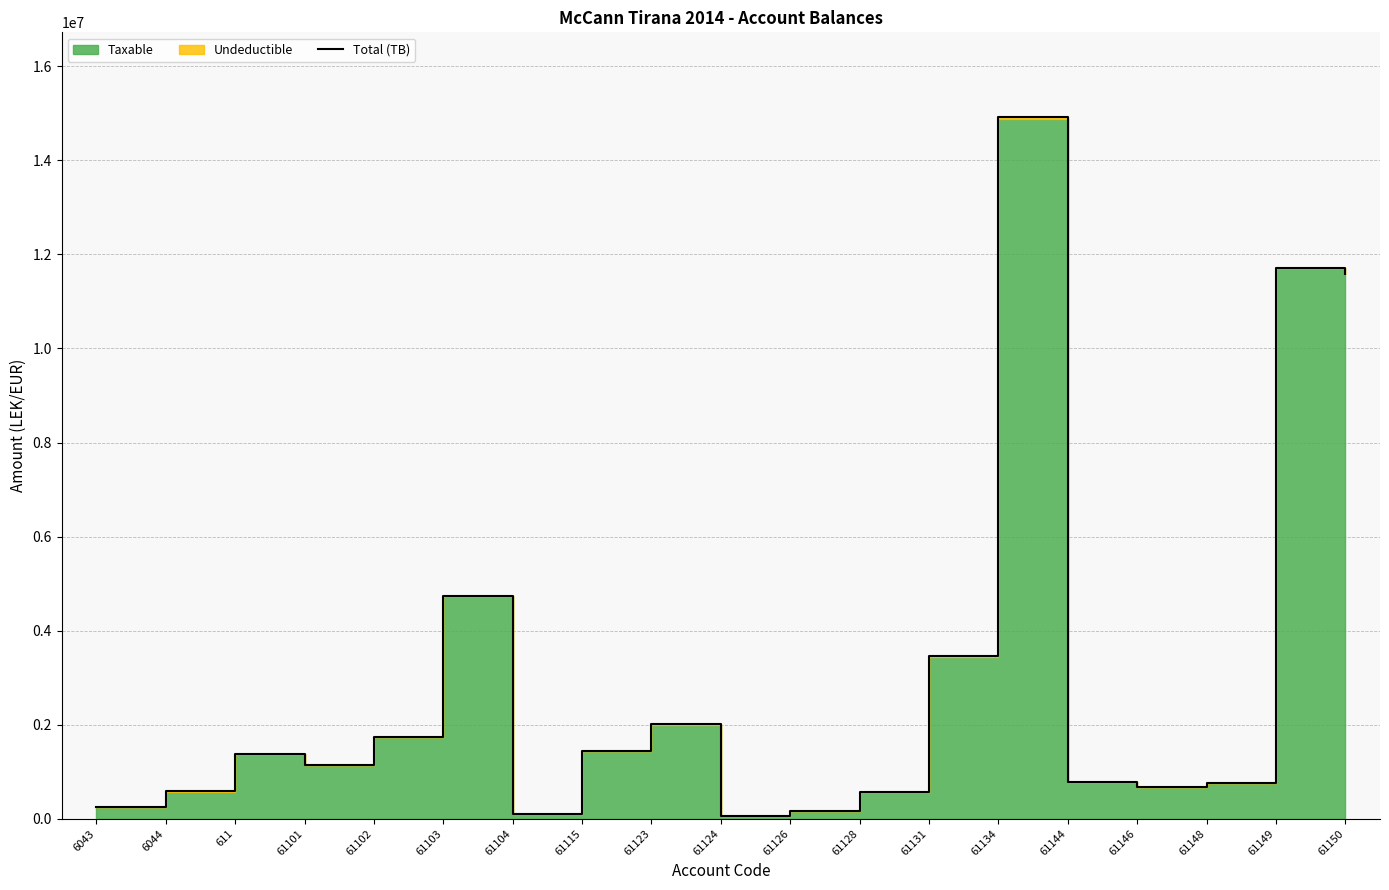

At which category does the data reach its first local peak?

611